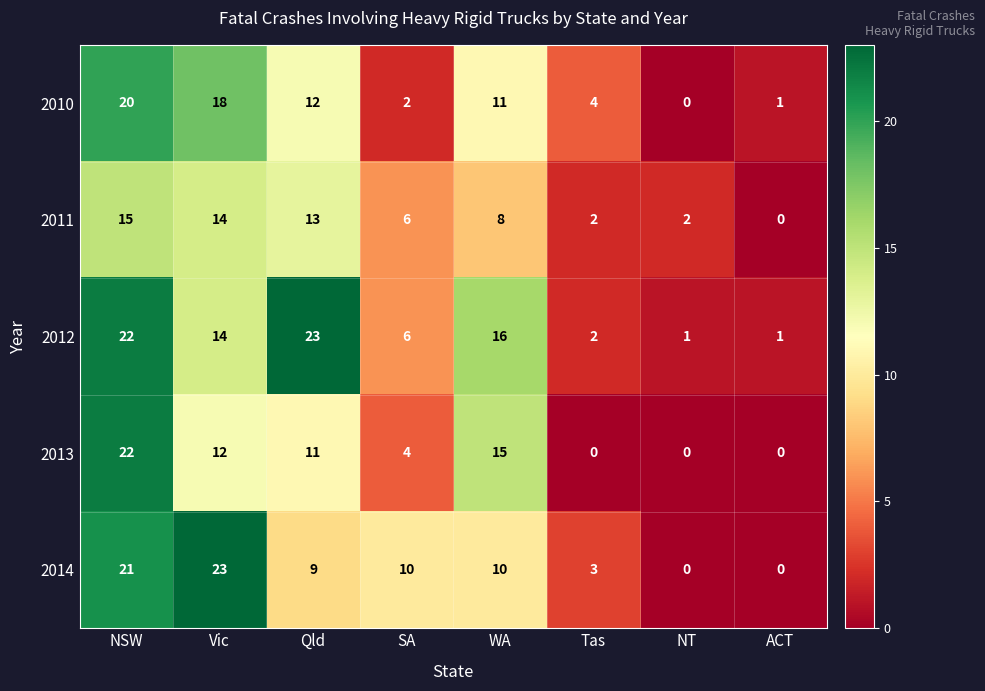

What is the difference between the highest and lowest values at NSW?

7